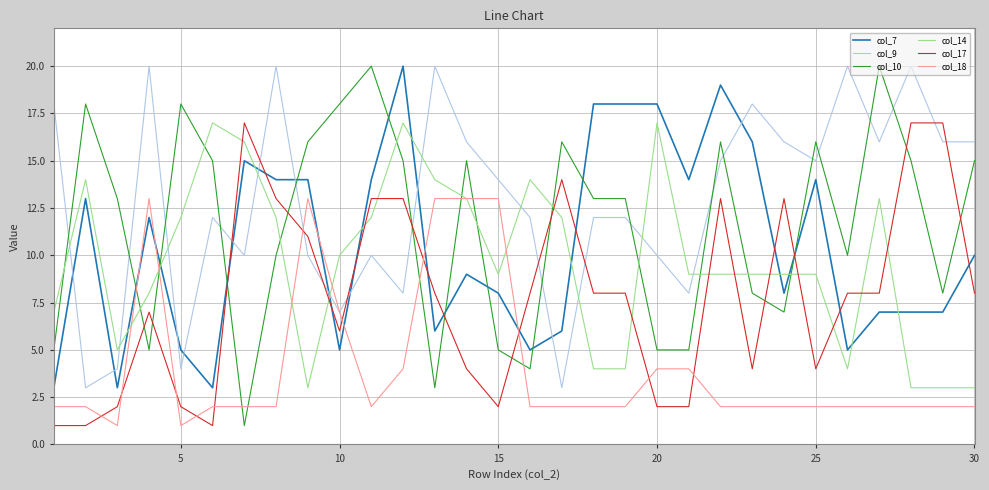

After their last crossing, which series has the higher values: col_17 or col_9?

col_9